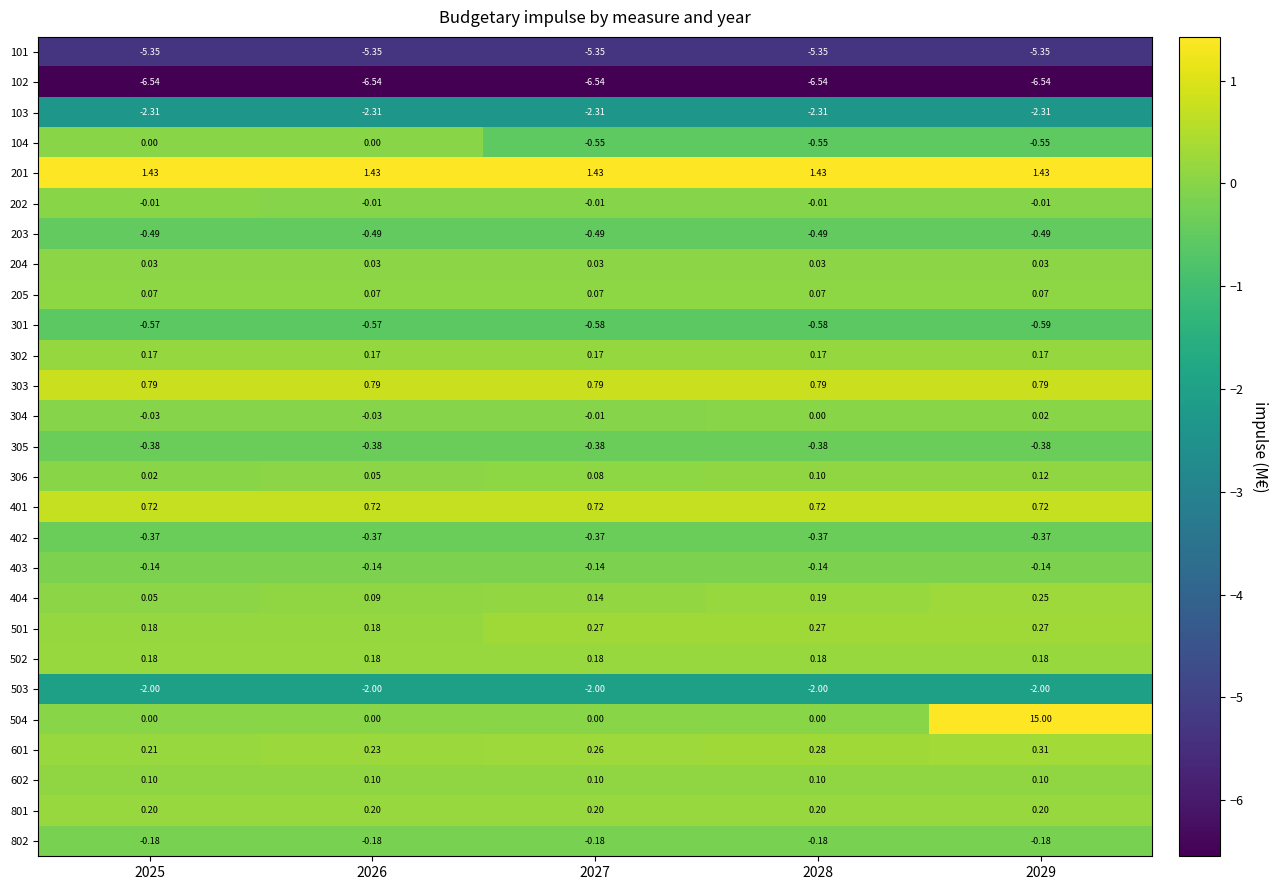

Is the value of 402 at 2026 greater than the value of 403 at 2029?

No